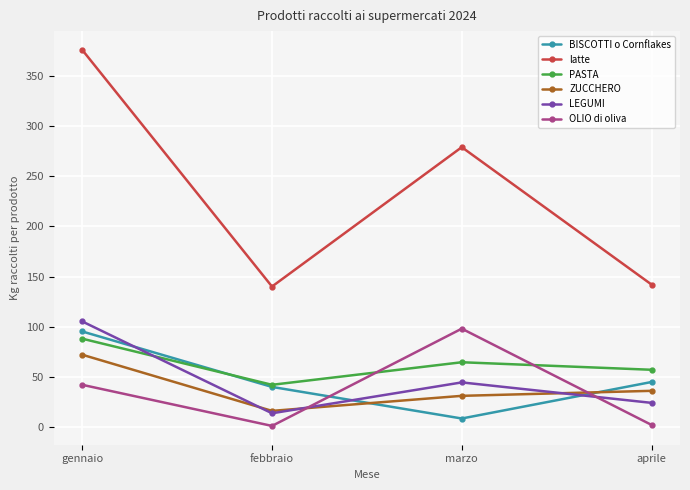

At which category is the sum across all series the highest?

gennaio